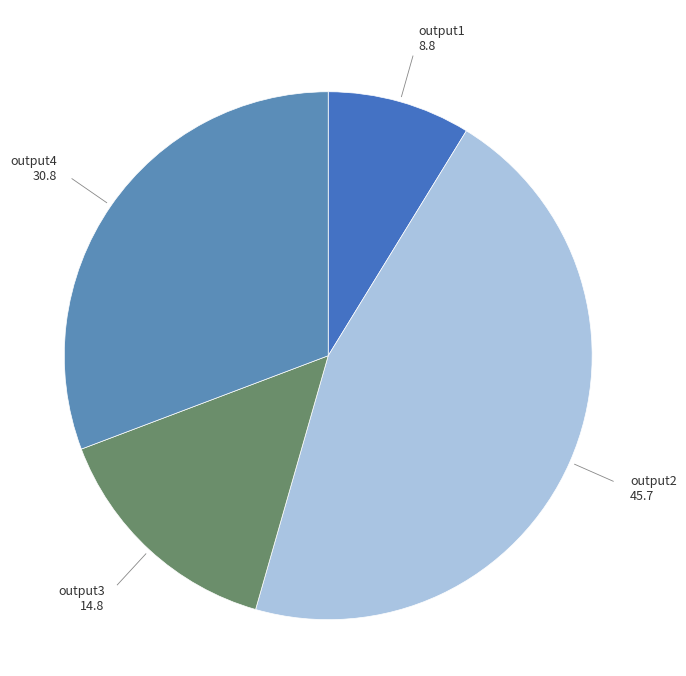

Count the number of slices in the pie.

4